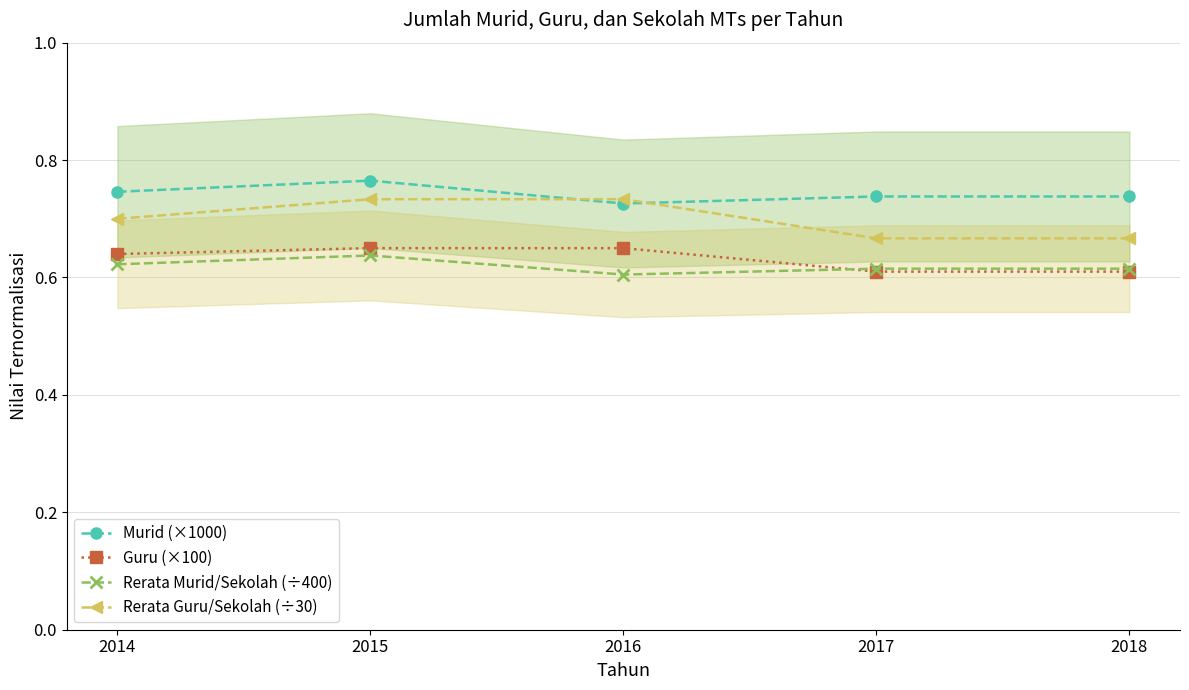

The Murid (×1000) series shows 0.7 at 2016. True or false?

True